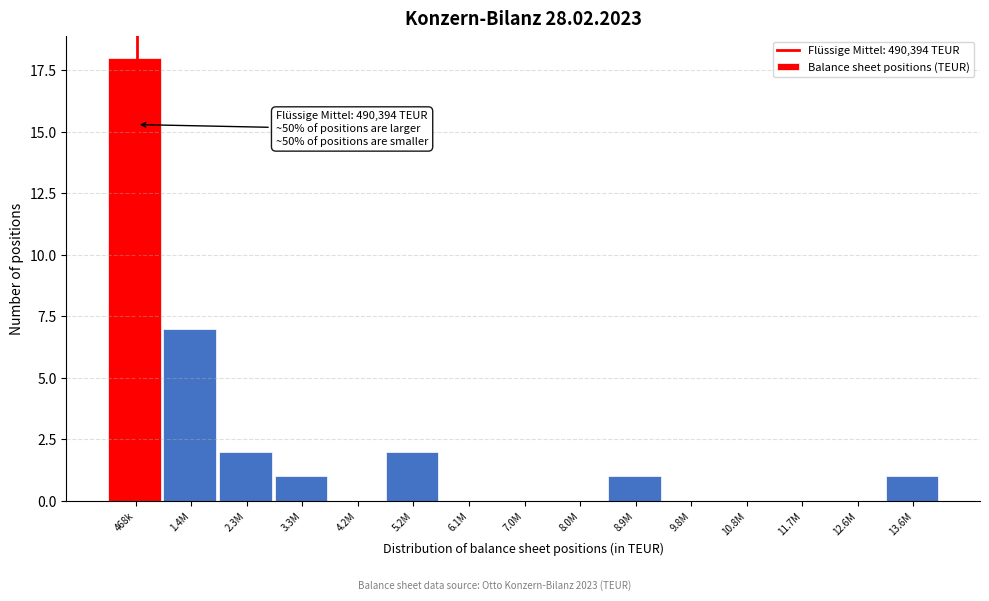

Reading left to right, list all the values displayed in this chart.

468k=18	1.4M=7	2.3M=2	3.3M=1	4.2M=0	5.2M=2	6.1M=0	7.0M=0	8.0M=0	8.9M=1	9.8M=0	10.8M=0	11.7M=0	12.6M=0	13.6M=1